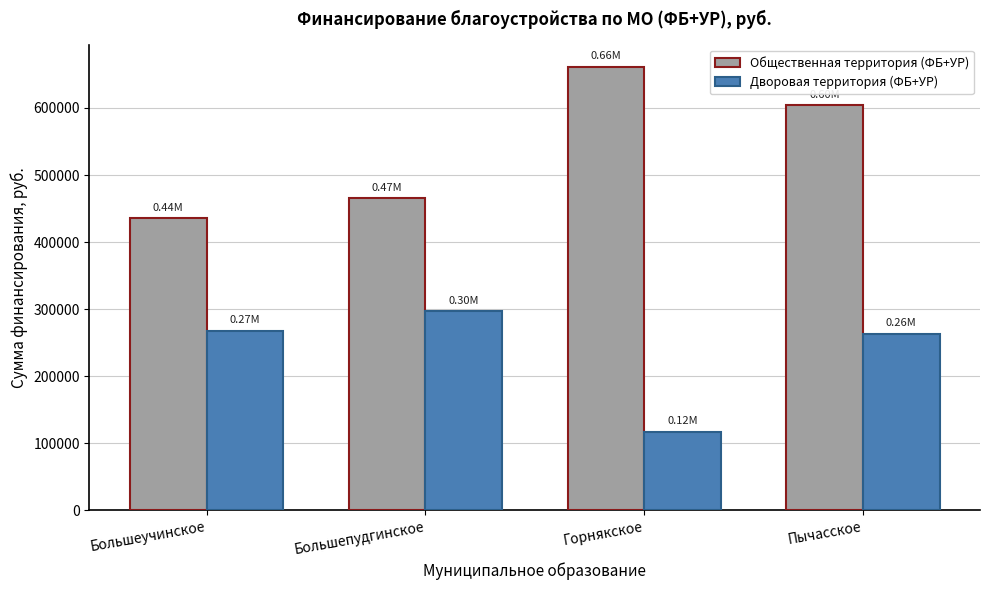

Which series has the largest total across all categories?

Общественная территория (ФБ+УР)